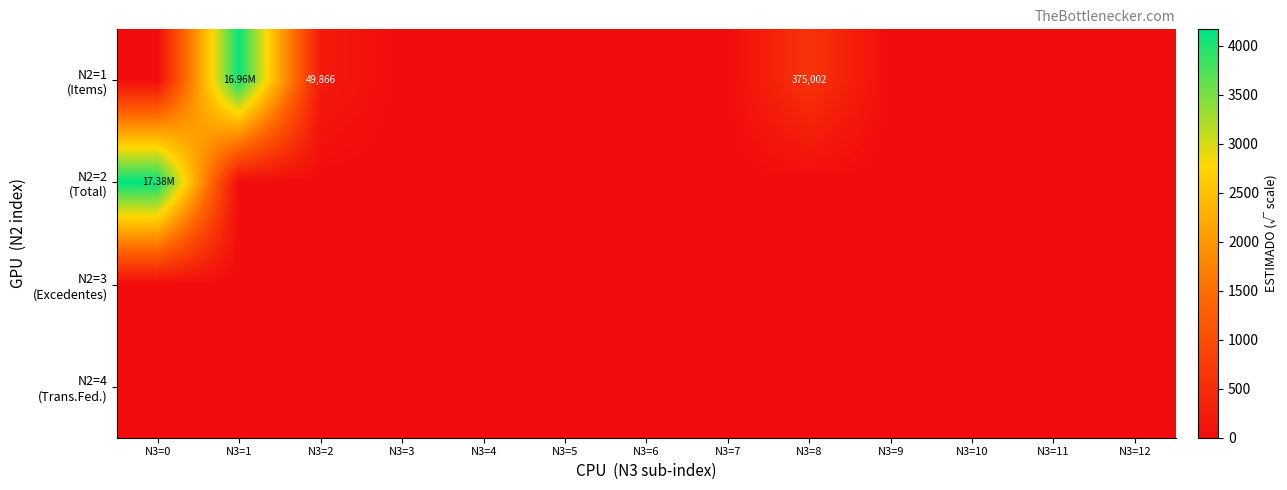

At N3=10, list the series in order from smallest to largest.

N2=1 (Items), N2=2 (Total), N2=3 (Excedentes), N2=4 (Trans.Fed.)